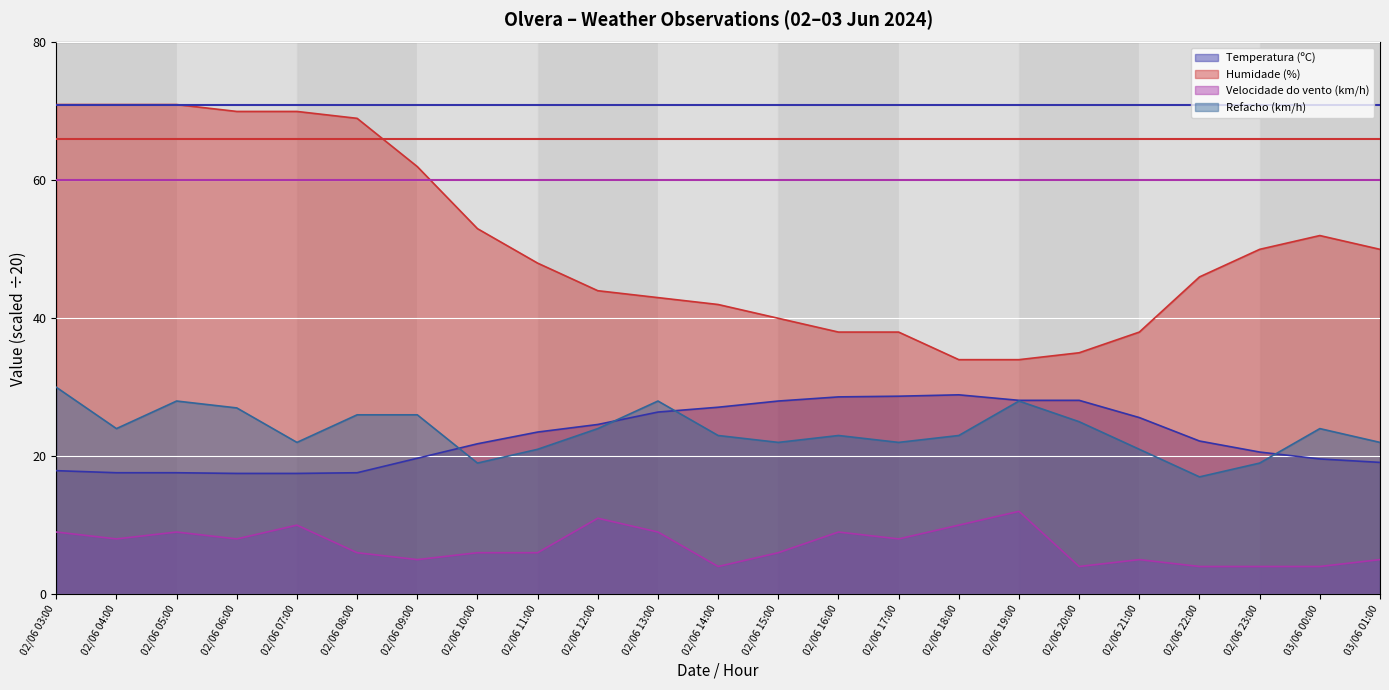

Reading left to right, list all the values displayed in this chart.

Temperatura (ºC): 0.9	0.9	0.9	0.9	0.9	0.9	1.0	1.1	1.2	1.2	1.3	1.4	1.4	1.4	1.4	1.4	1.4	1.4	1.3	1.1	1.0	1.0	1.0
Humidade (%): 3.5	3.5	3.5	3.5	3.5	3.5	3.1	2.6	2.4	2.2	2.1	2.1	2.0	1.9	1.9	1.7	1.7	1.8	1.9	2.3	2.5	2.6	2.5
Velocidade do vento (km/h): 0.5	0.4	0.5	0.4	0.5	0.3	0.2	0.3	0.3	0.6	0.5	0.2	0.3	0.5	0.4	0.5	0.6	0.2	0.2	0.2	0.2	0.2	0.2
Refacho (km/h): 1.5	1.2	1.4	1.4	1.1	1.3	1.3	0.9	1.1	1.2	1.4	1.1	1.1	1.1	1.1	1.1	1.4	1.2	1.1	0.8	0.9	1.2	1.1